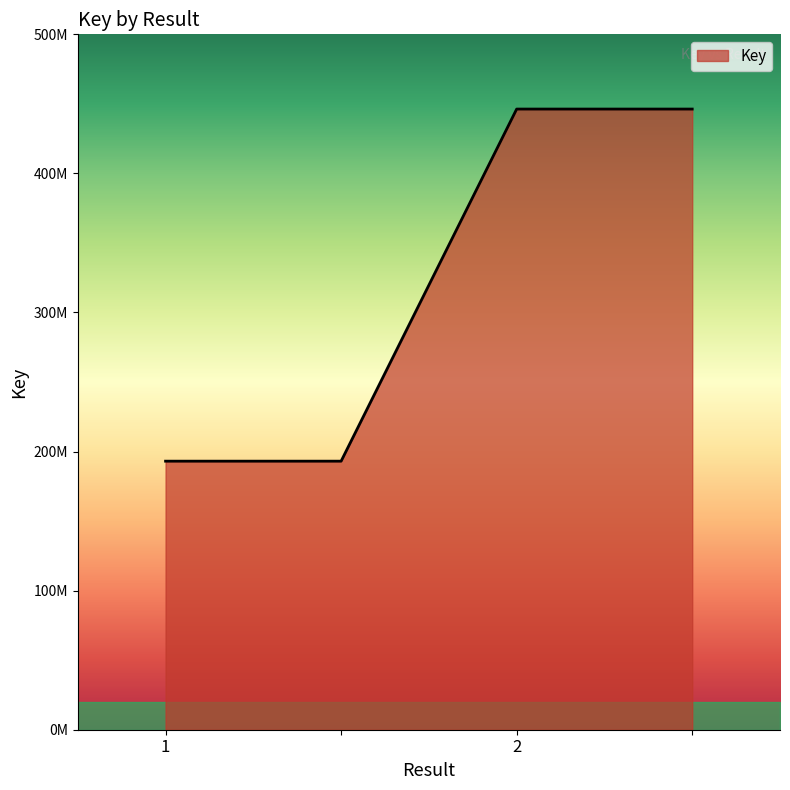

Does the chart have visible grid lines?

No